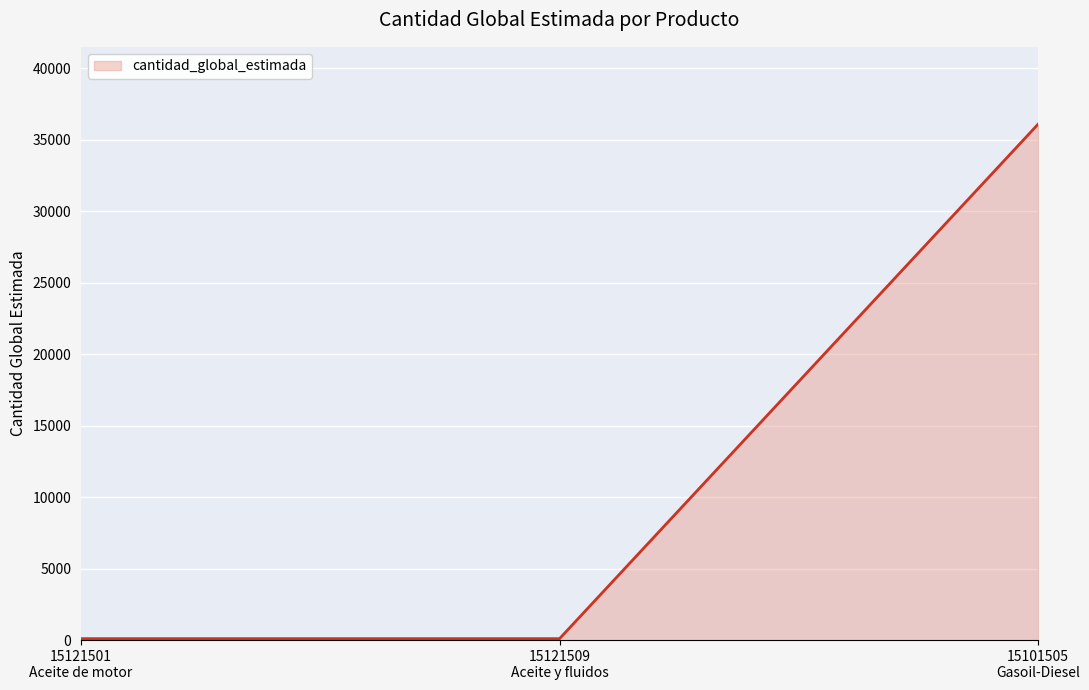

What is the maximum value shown in the chart?

36088